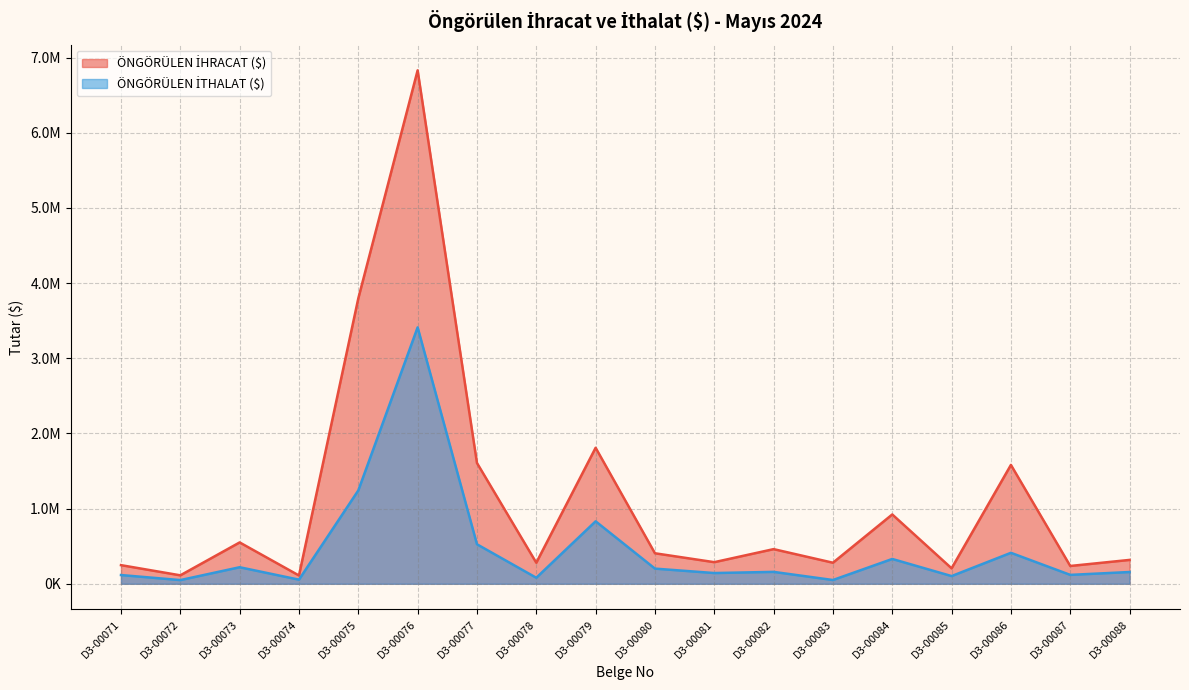

Where is ÖNGÖRÜLEN İHRACAT ($) nearest to the value 3469697?

D3-00075